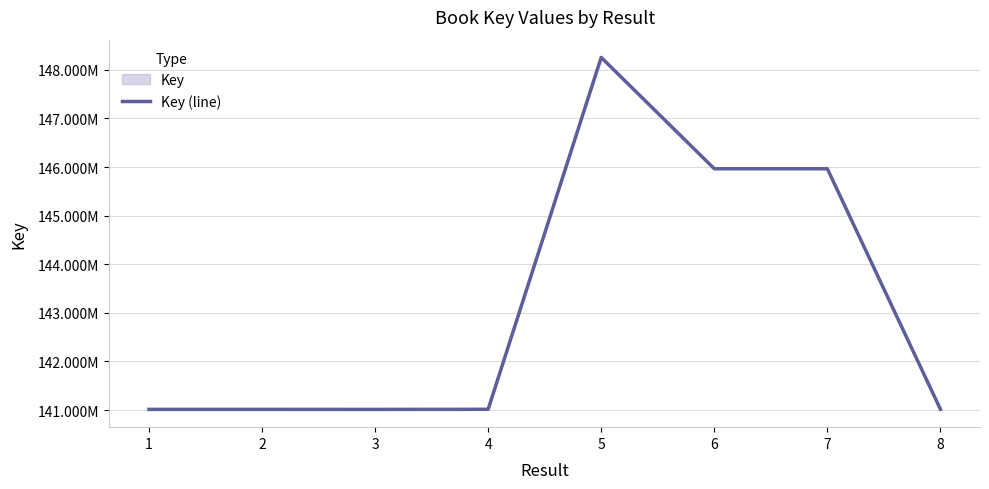

Where is the data nearest to the value 144633953?

7